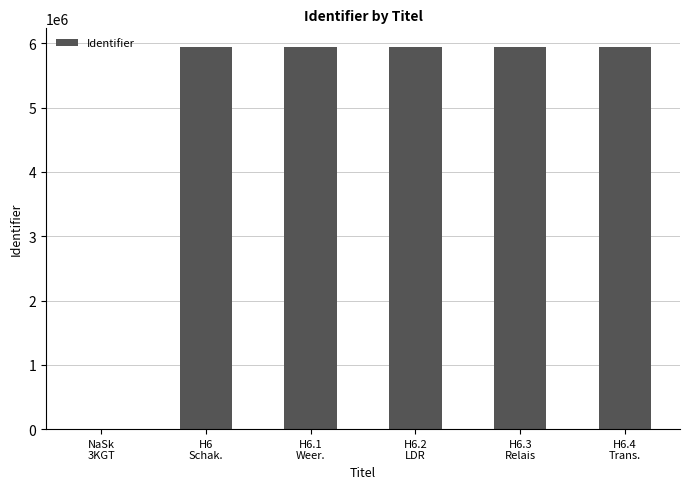

What is the sum of all values?

29679451